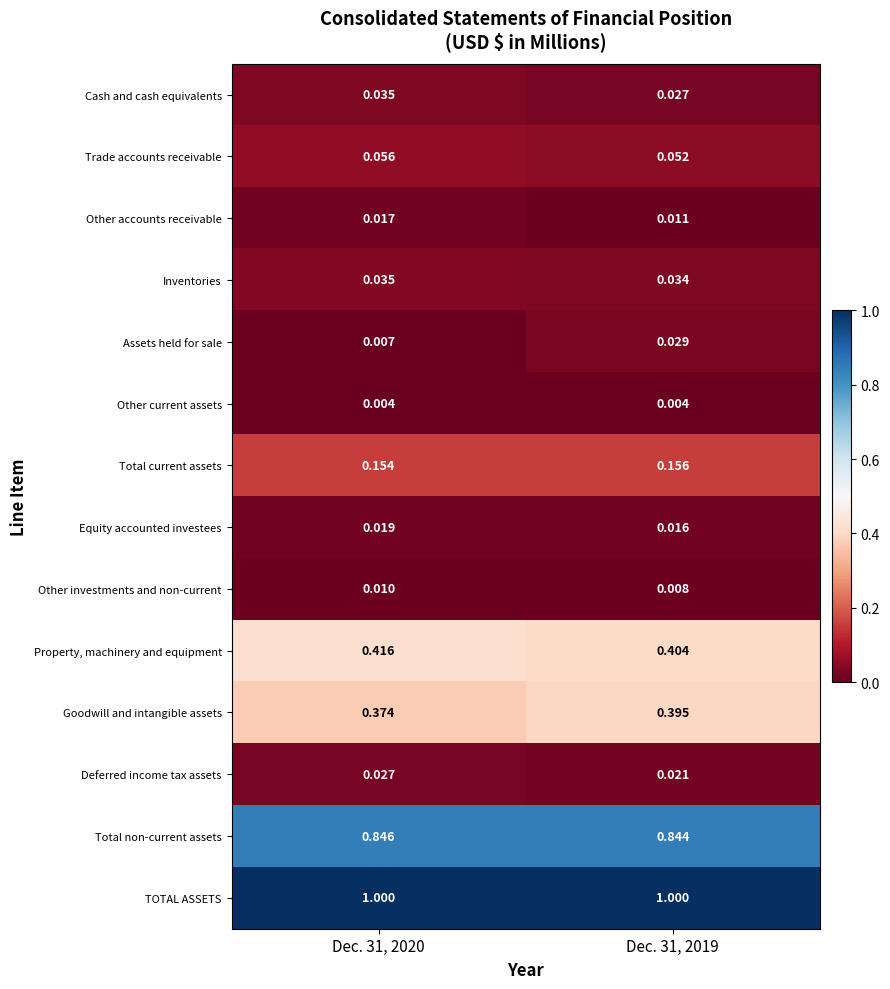

Which series has the largest range (max minus min)?

Assets held for sale